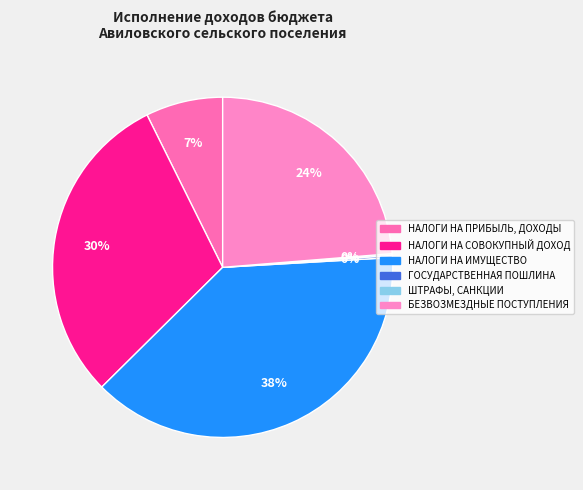

Which has a higher value, ГОСУДАРСТВЕННАЯ ПОШЛИНА or НАЛОГИ НА ПРИБЫЛЬ, ДОХОДЫ?

НАЛОГИ НА ПРИБЫЛЬ, ДОХОДЫ